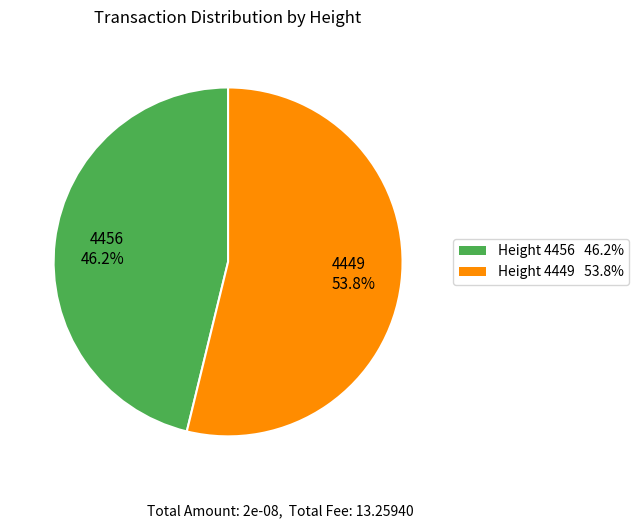

Which slice is the largest?

4449